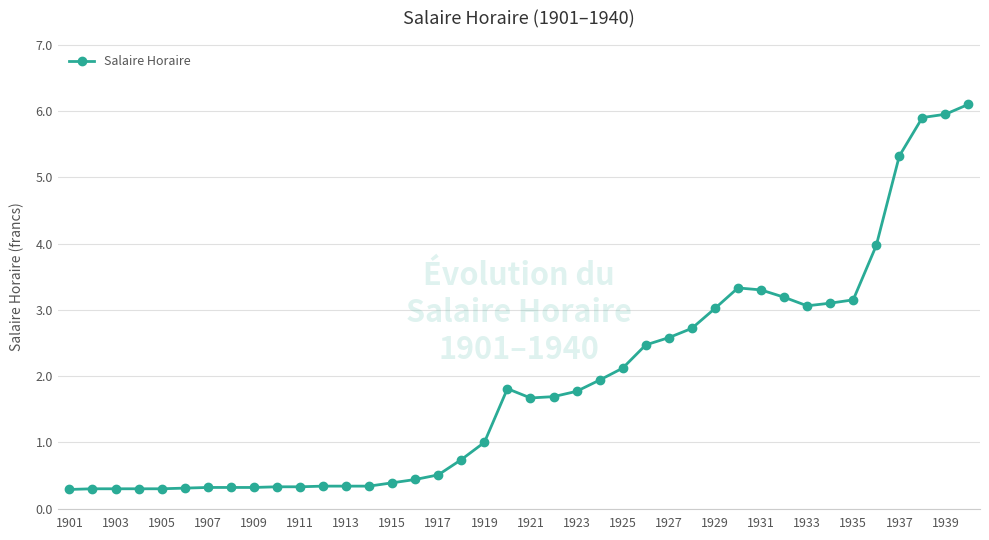

What is the value of the 18th point from the left?

0.7